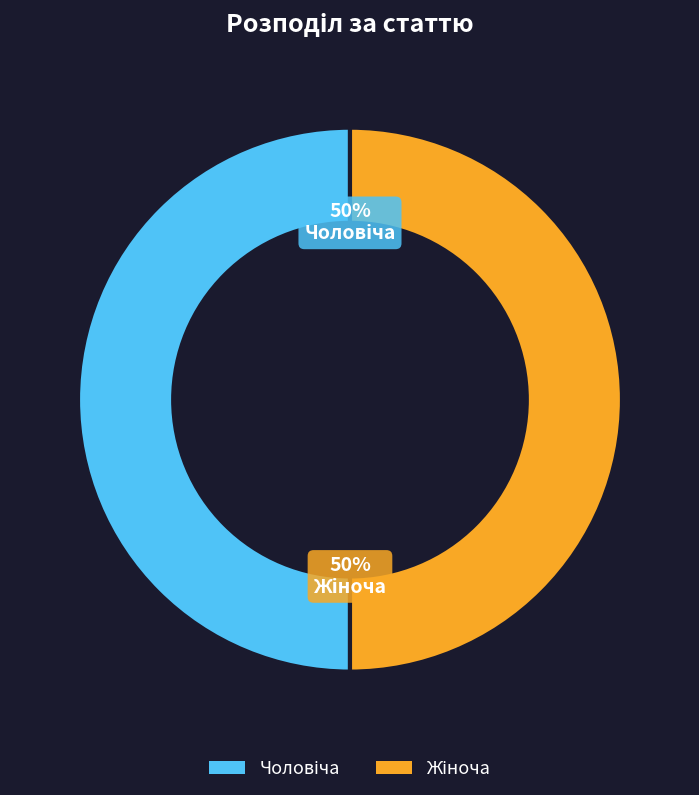

Count the number of slices in the pie.

2